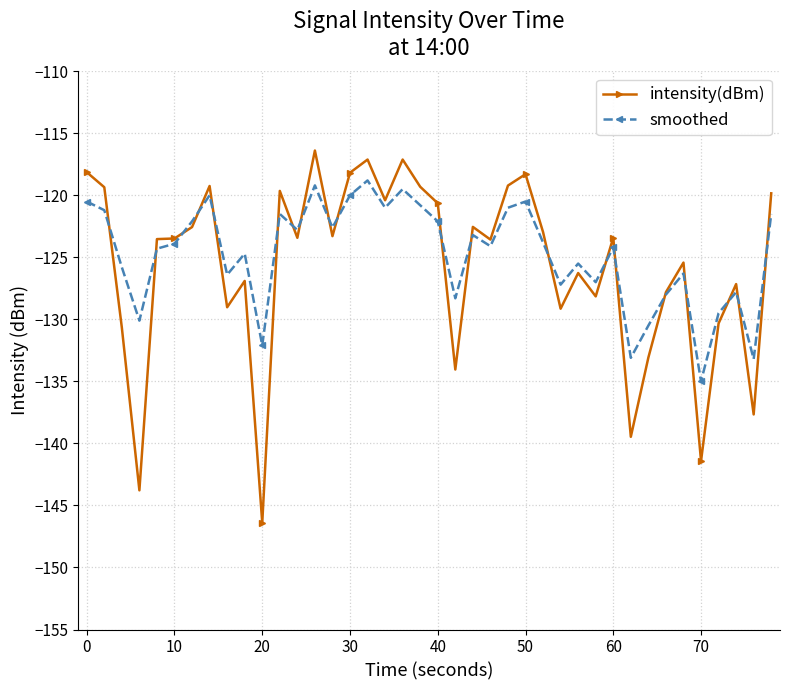

Rank the series by their maximum value, from lowest to highest.

smoothed, intensity(dBm)